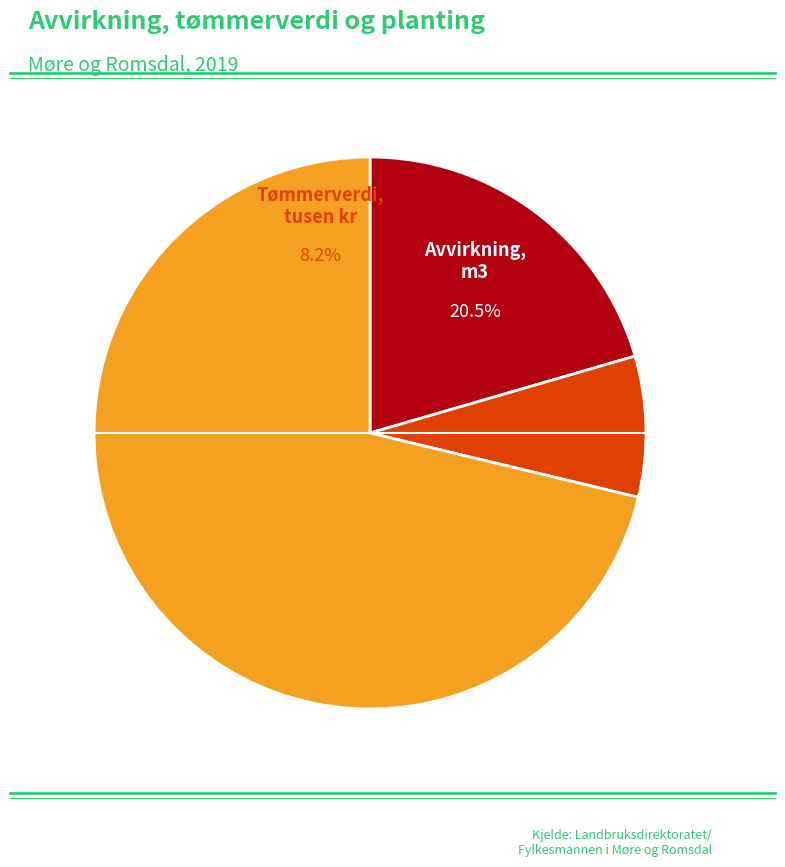

What portion of the pie excludes Tømmerverdi, tusen kr?

91.8%